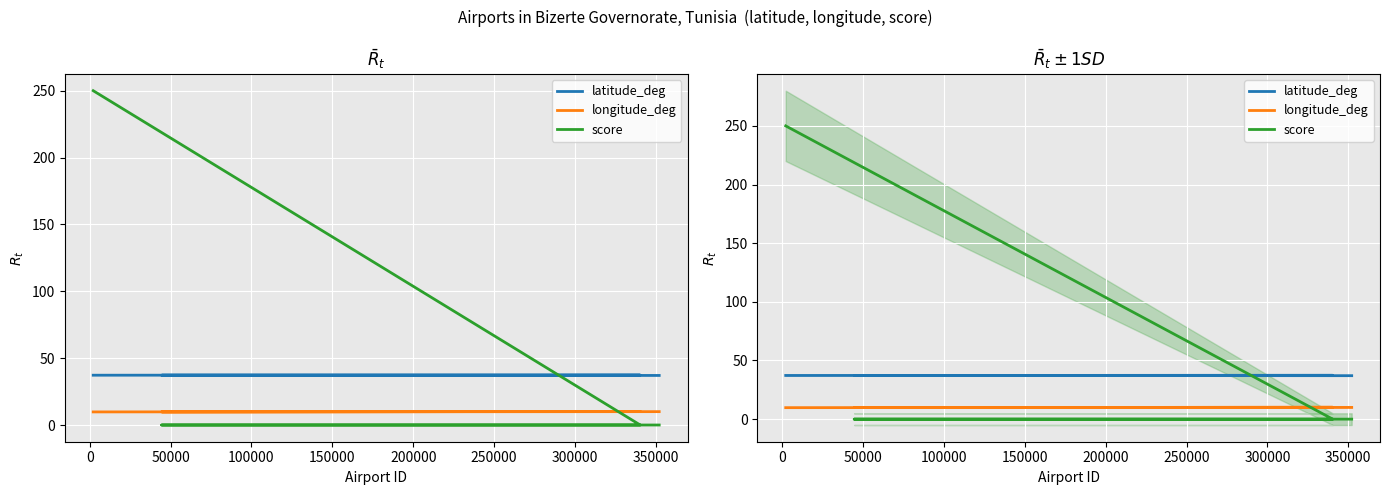

At which category does longitude_deg reach its first local valley?

50000